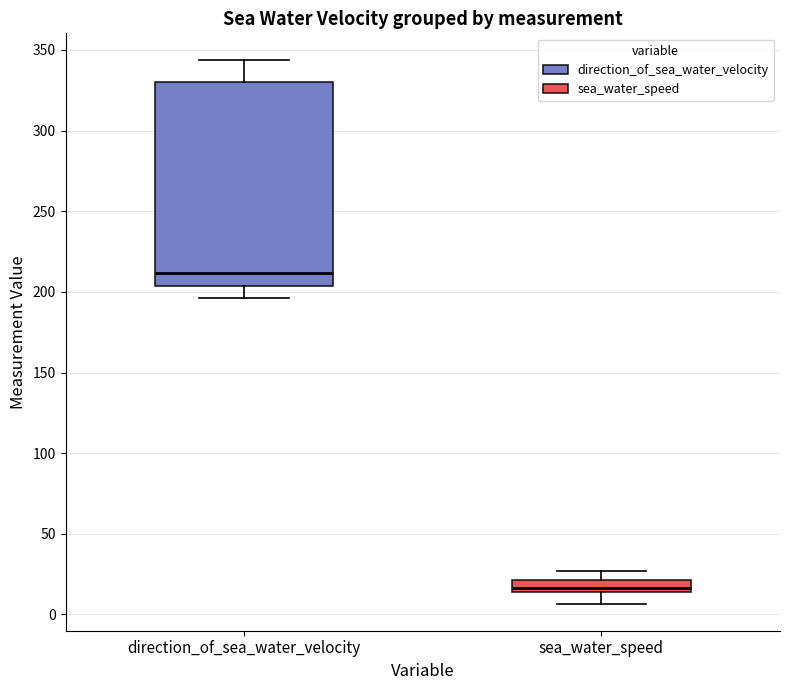

Comparing the boxes themselves (not the whiskers), which one is the tallest?

direction_of_sea_water_velocity